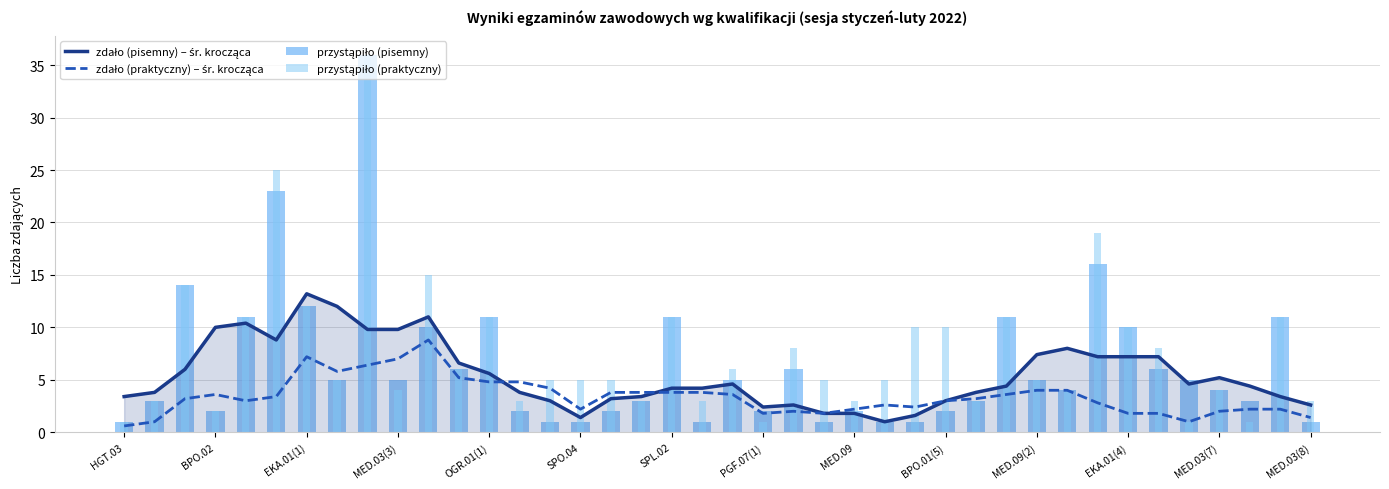

What is the difference between the zdało (praktyczny) – śr. krocząca values at PGF.07(1) and BPO.01(5)?

1.2